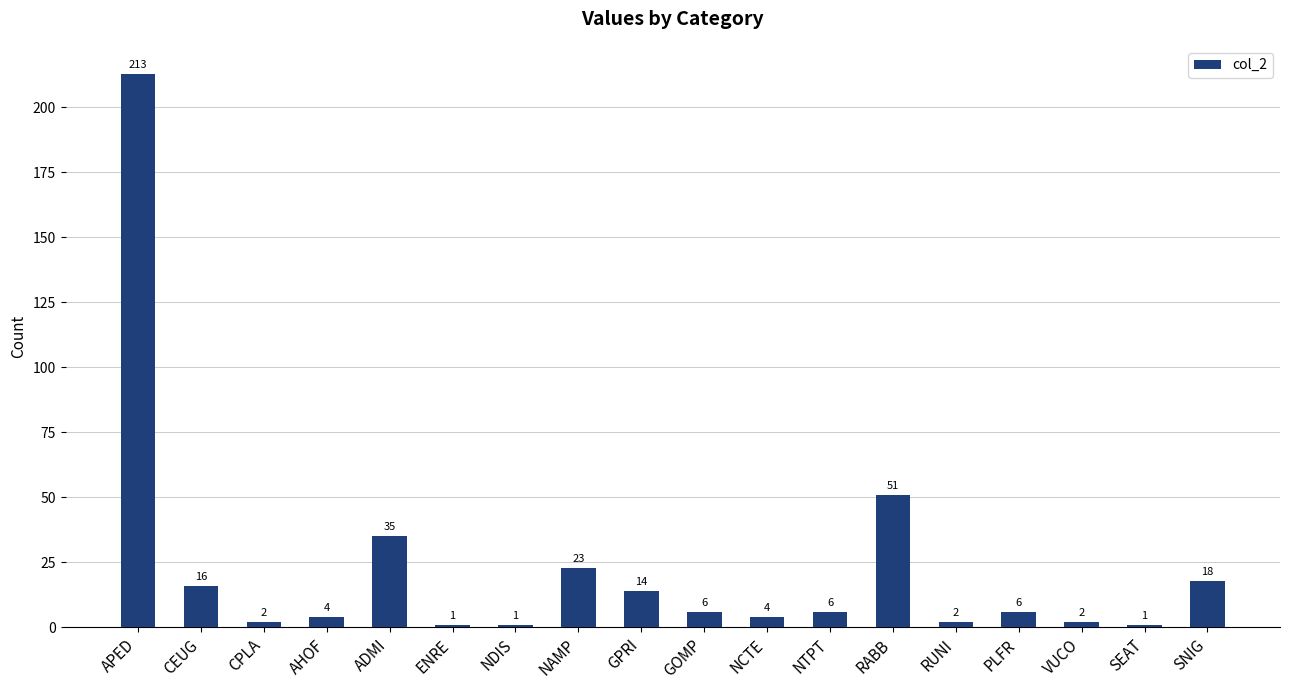

How many data points does each series have?

18